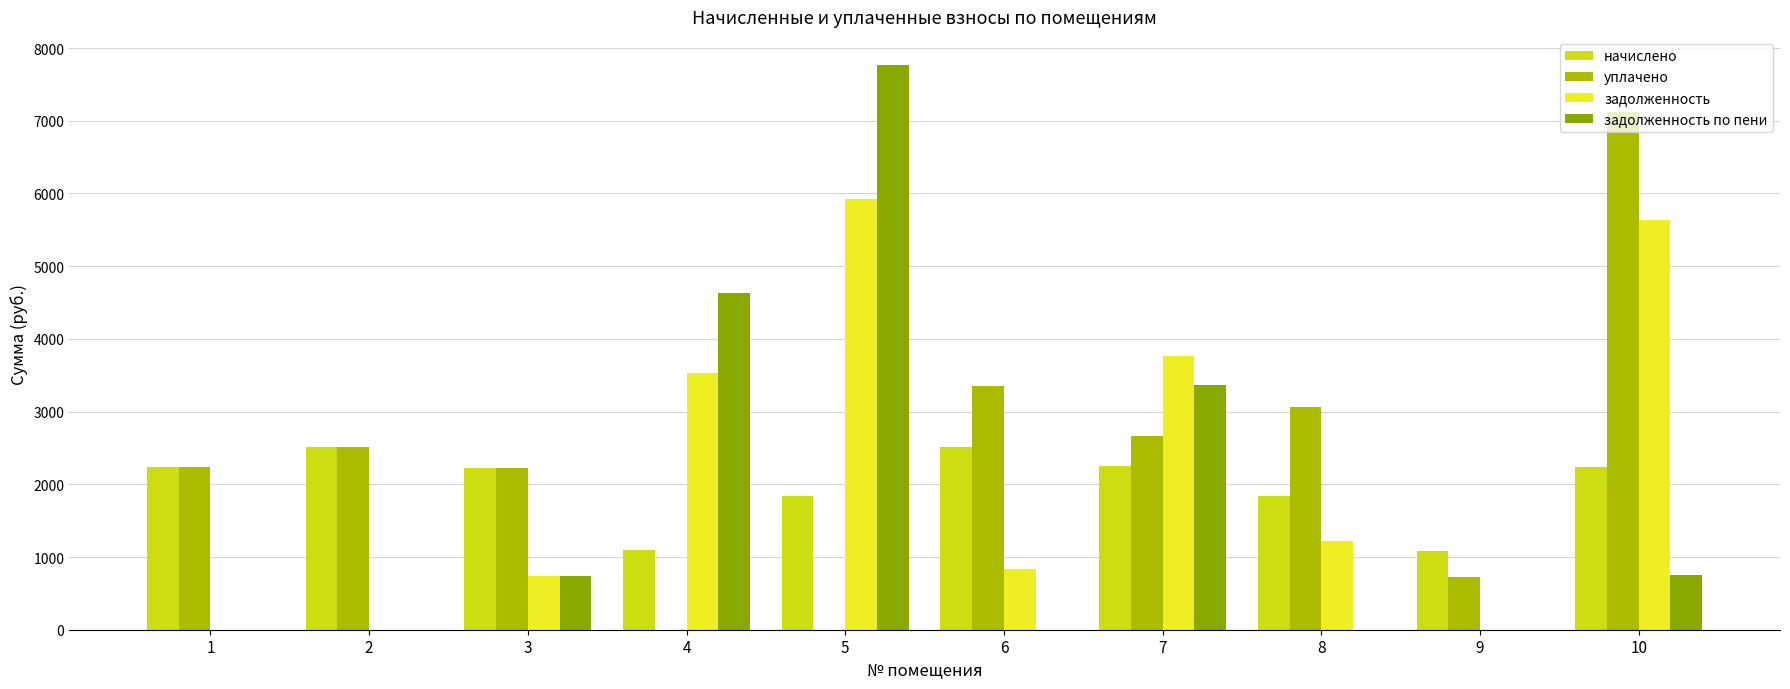

How many groups of bars are there?

10